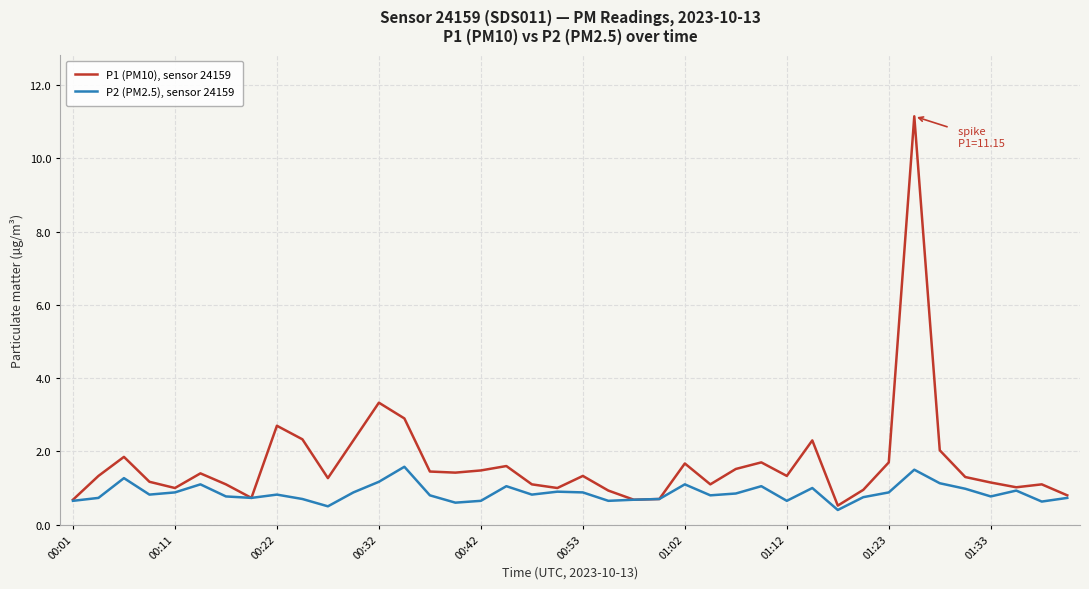

What is the highest value of the P2 (PM2.5), sensor 24159 series?

1.6